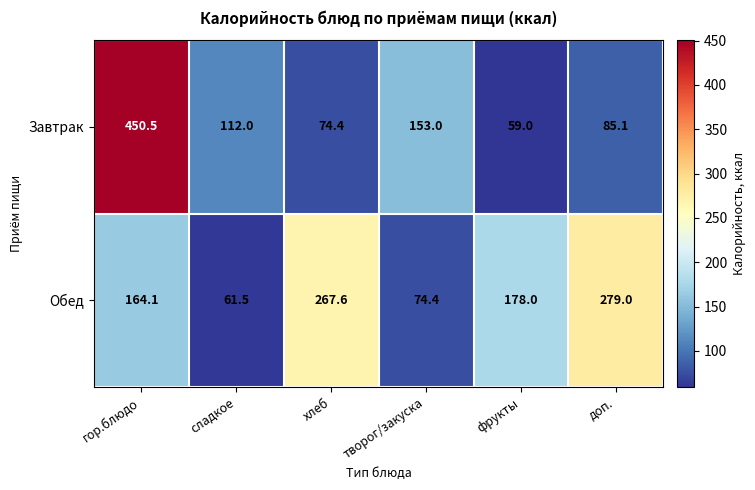

Reading left to right, transcribe all the data shown in this chart.

Завтрак: 450.5	112.0	74.4	153.0	59.0	85.1
Обед: 164.1	61.5	267.6	74.4	178.0	279.0